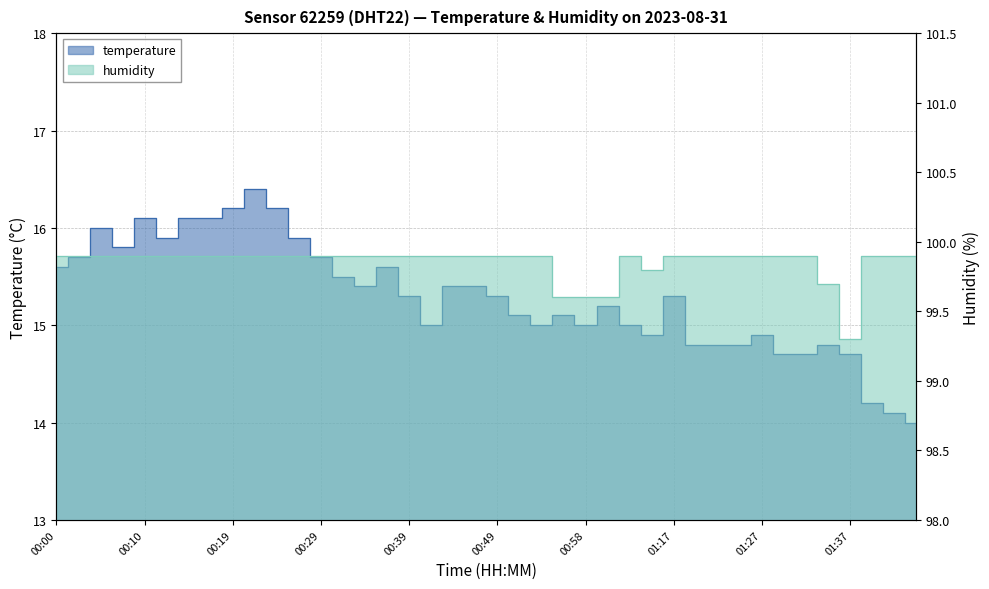

Rank the series by their average value, from highest to lowest.

humidity, temperature